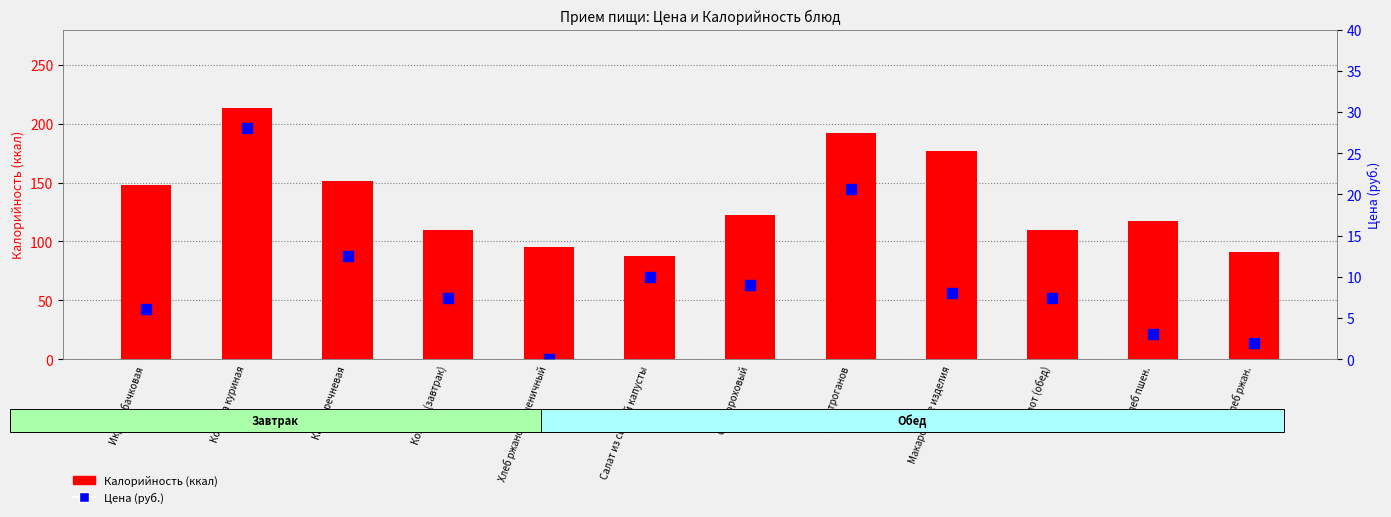

Reading right to left, transcribe all the data shown in this chart.

Калорийность (ккал): Хлеб ржан.=91.0	Хлеб пшен.=117.0	Компот (обед)=110.0	Макаронные изделия=176.4	Бефстроганов=192.5	Суп гороховый=122.5	Салат из свежей капусты=88.0	Хлеб ржаной/пшеничный=95.0	Компот (завтрак)=110.0	Каша гречневая=151.5	Котлета куриная=213.7	Икра кабачковая=148.0
Цена (руб.): Хлеб ржан.=1.9	Хлеб пшен.=3.0	Компот (обед)=7.4	Макаронные изделия=8.0	Бефстроганов=20.7	Суп гороховый=9.0	Салат из свежей капусты=10.0	Хлеб ржаной/пшеничный=0.0	Компот (завтрак)=7.4	Каша гречневая=12.5	Котлета куриная=28.1	Икра кабачковая=6.1